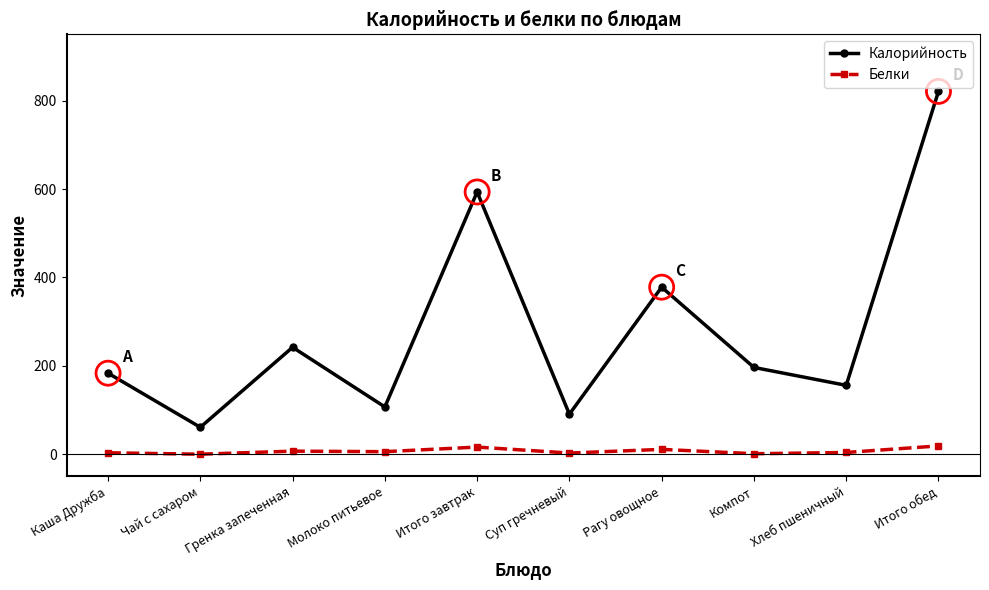

At which category is the sum across all series the highest?

Итого обед